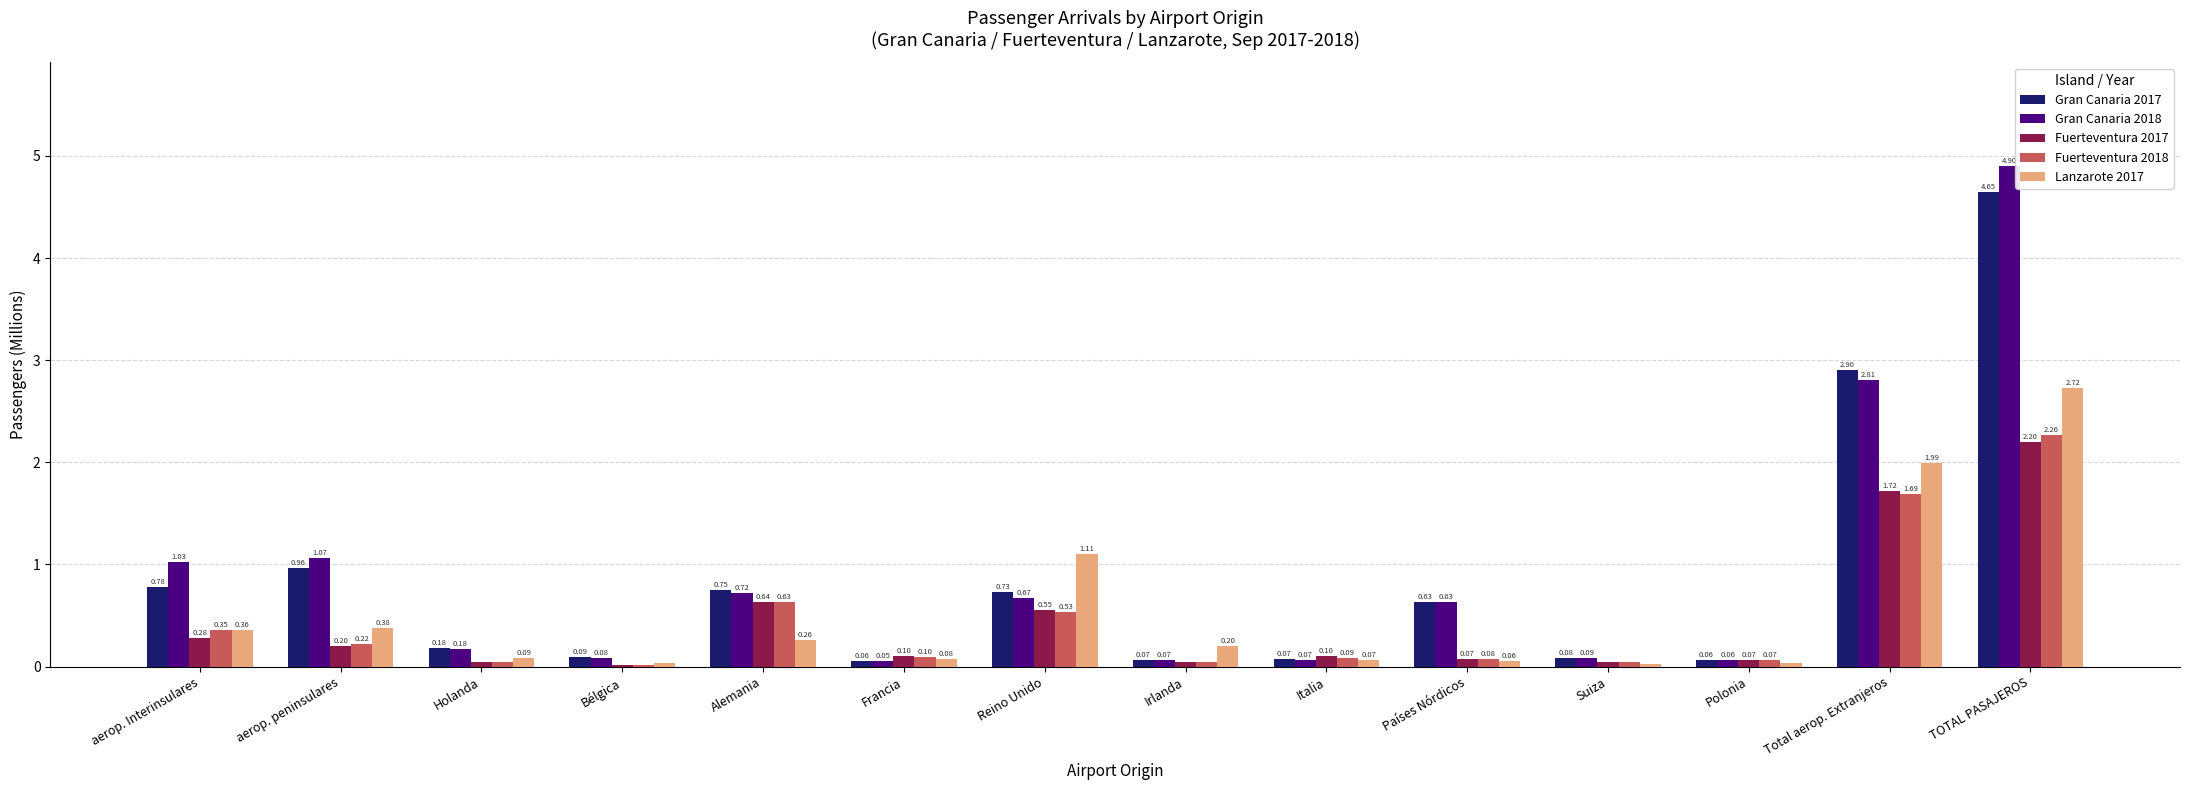

Does the chart contain stacked bars?

No